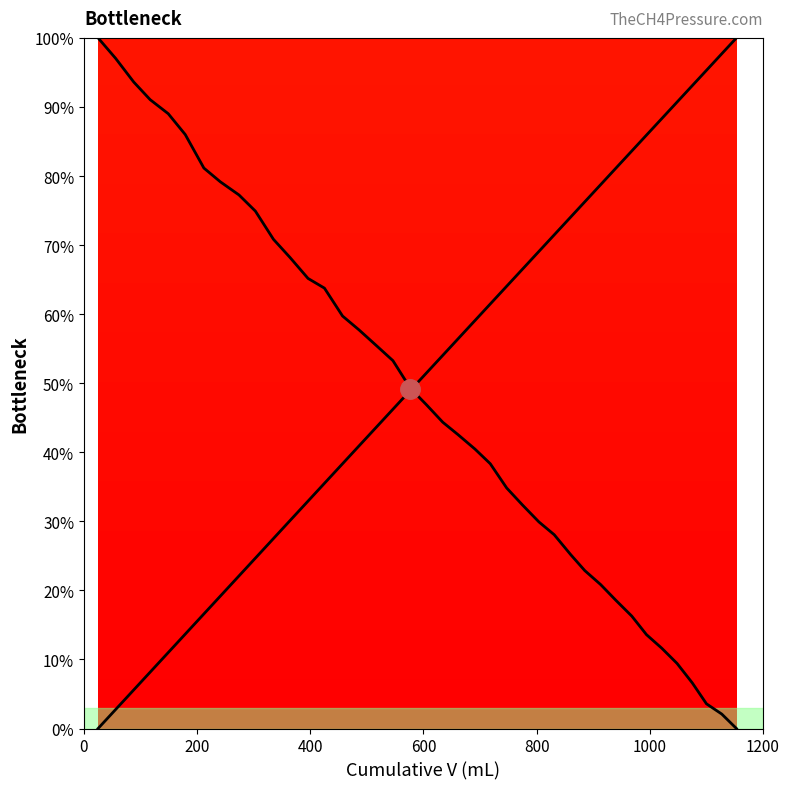

How many lines are shown in the chart?

2